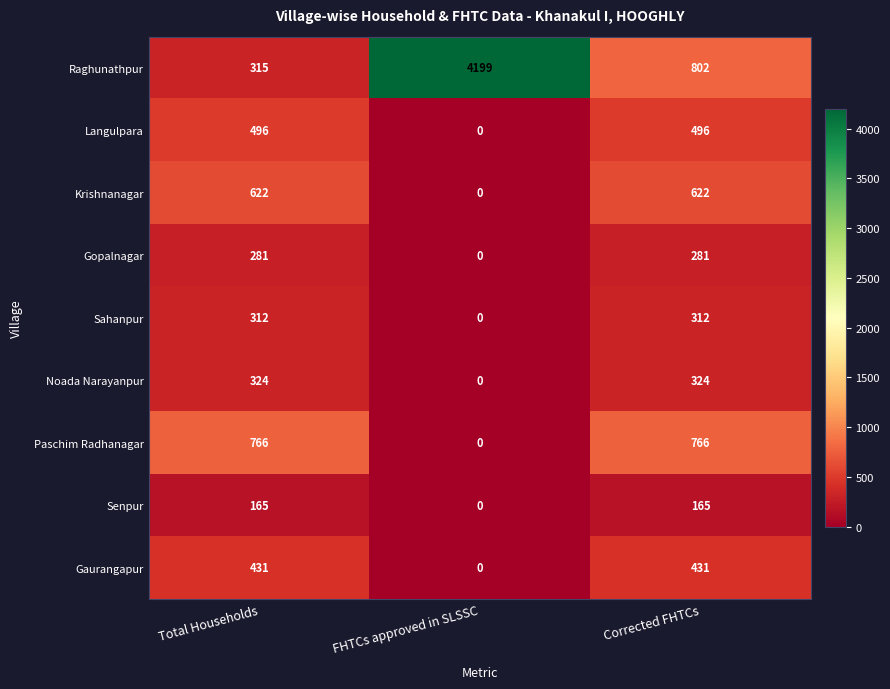

What is the maximum value shown in the chart?

4199